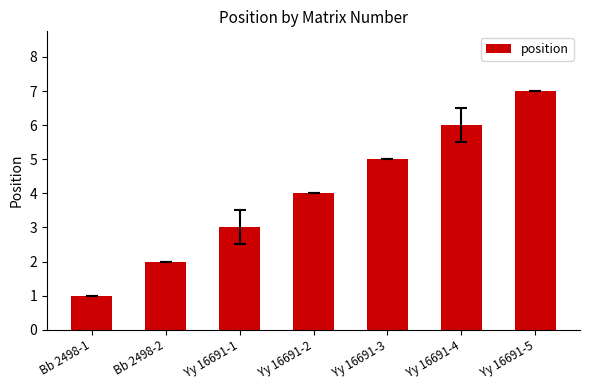

At which label is the value closest to 4?

Yy 16691-2